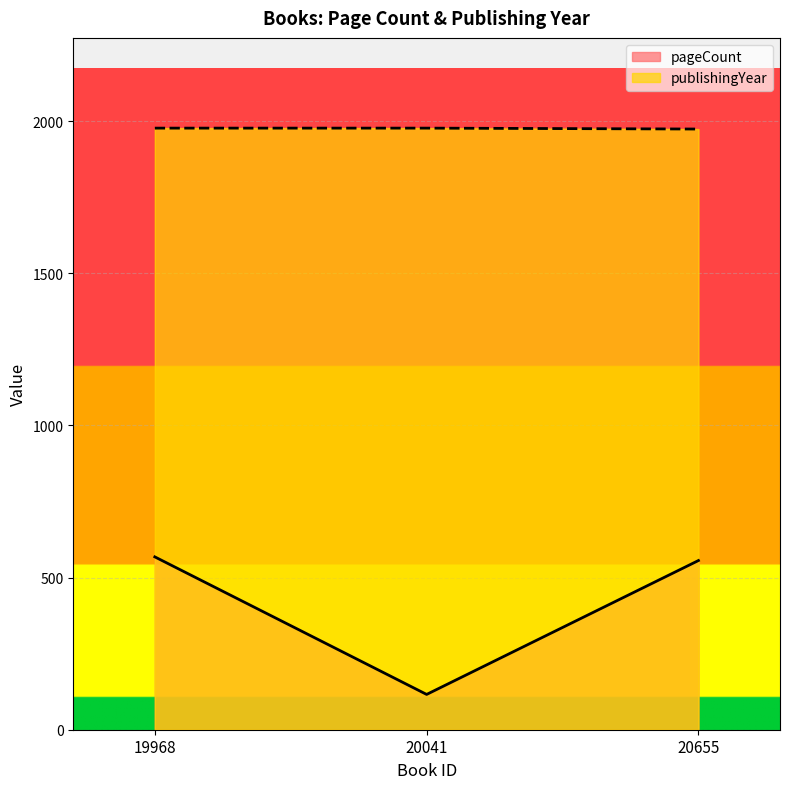

Reading left to right, transcribe all the data shown in this chart.

pageCount: 568	116	556
publishingYear: 1977	1977	1974